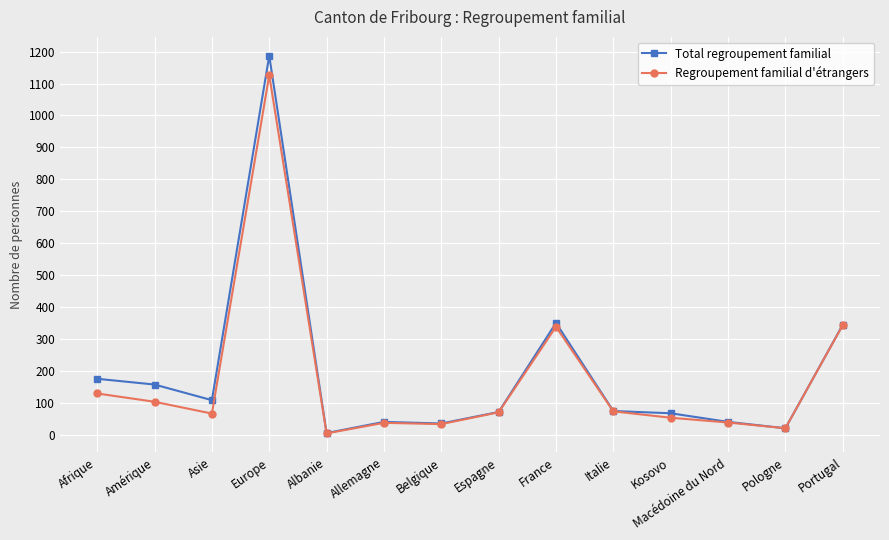

What is the total value across all series at Italie?

147